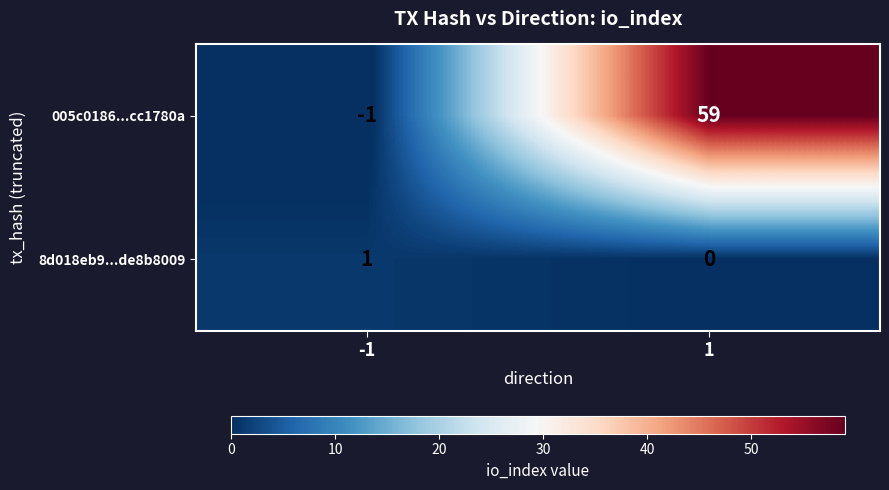

Is the value of 8d018eb9...de8b8009 at 1 greater than the value of 005c0186...cc1780a at -1?

Yes